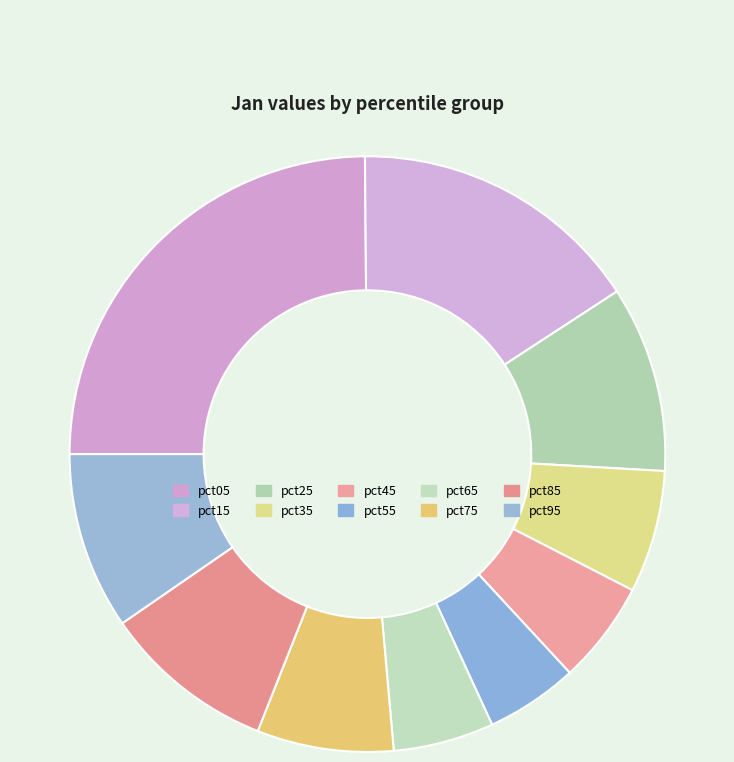

What percentage do pct65 and pct25 together represent?

15.6%